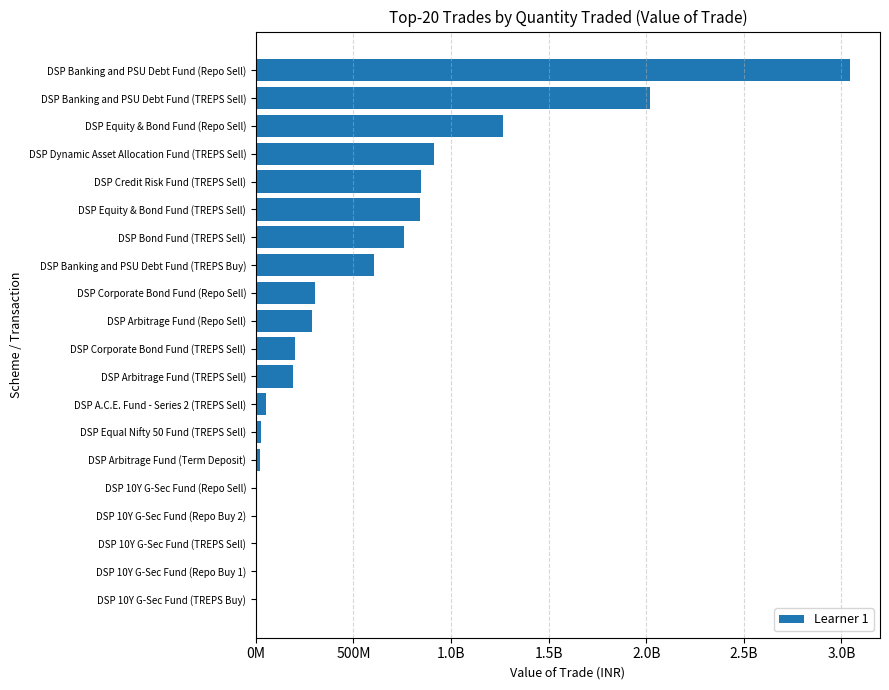

Are the bars horizontal?

Yes